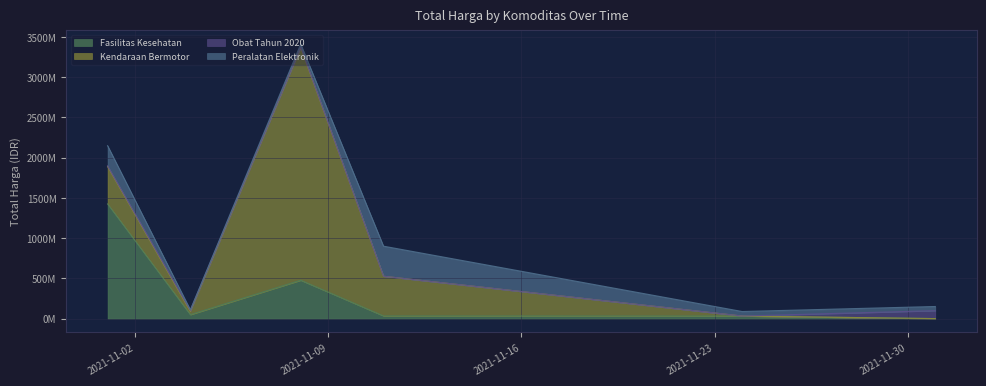

Between which two adjacent categories do Obat Tahun 2020 and Fasilitas Kesehatan first intersect?

2021-11-24 and 2021-12-01